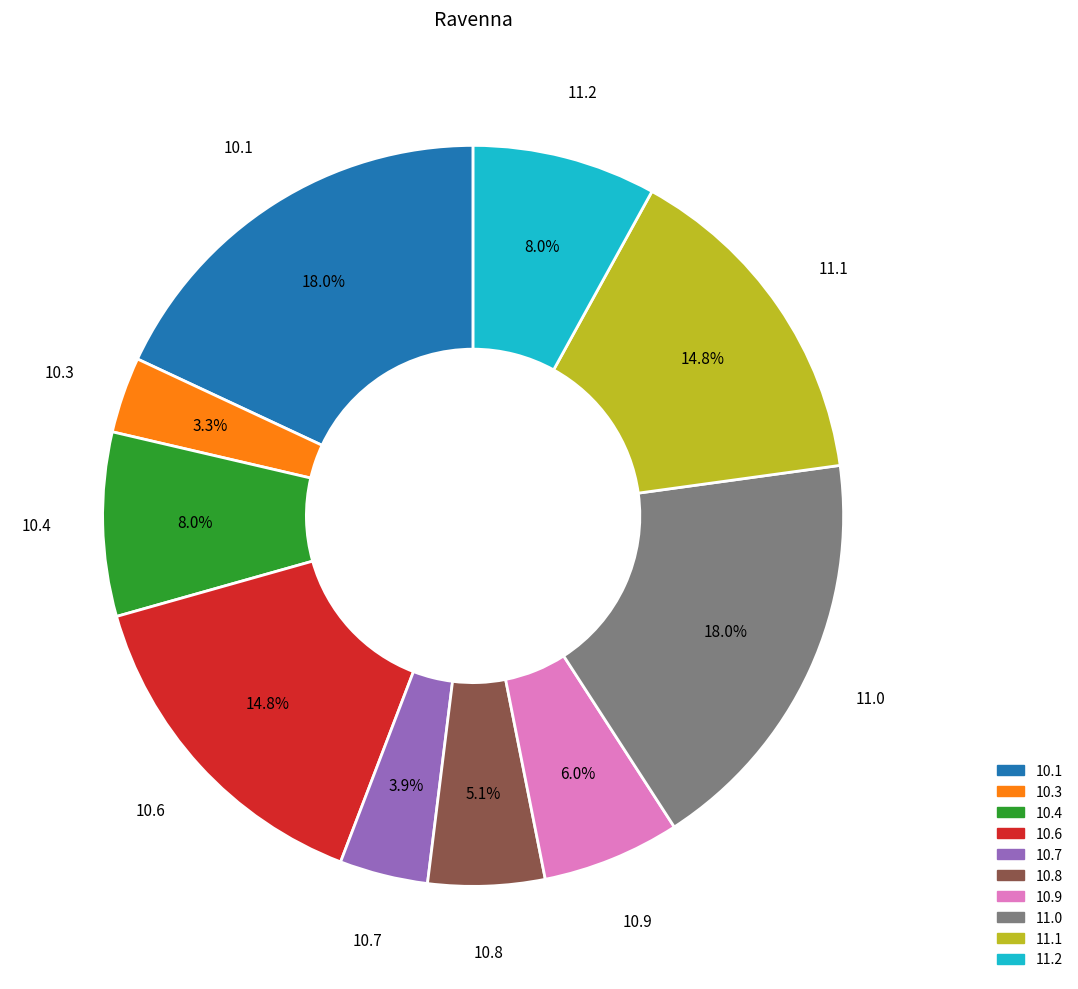

Which slice is the smallest?

10.3